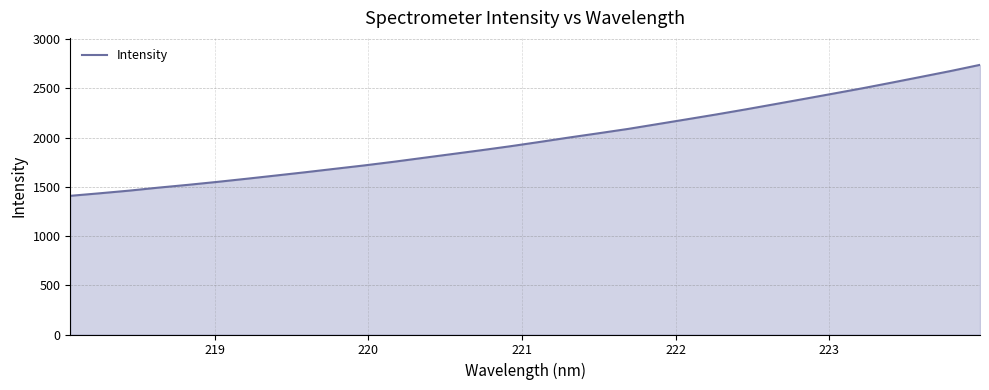

What is the smallest value displayed?

1408.1